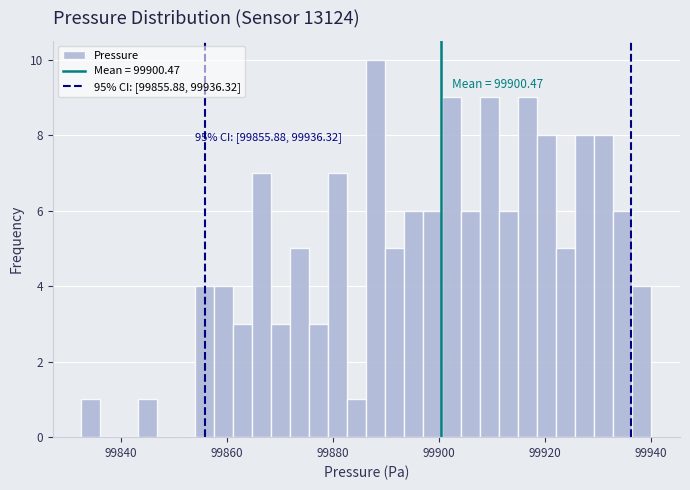

Read against the x-axis, roughly where is the centre of the tallest bar?

99888